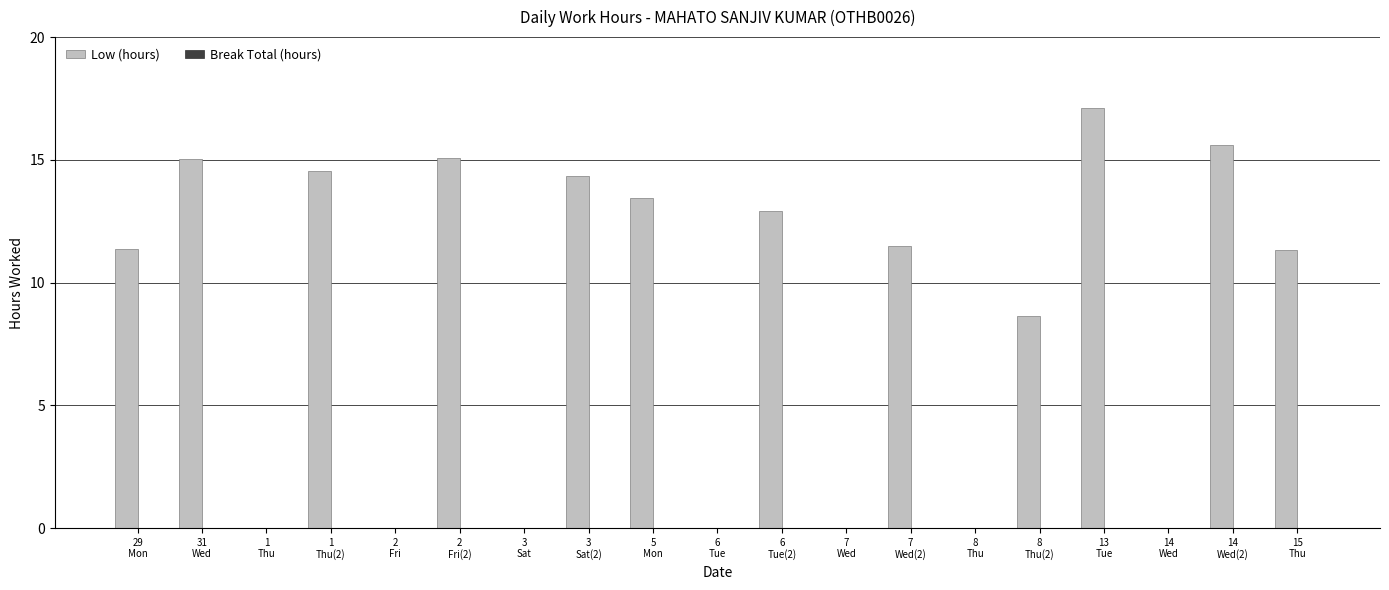

What is the greatest value displayed?

17.1